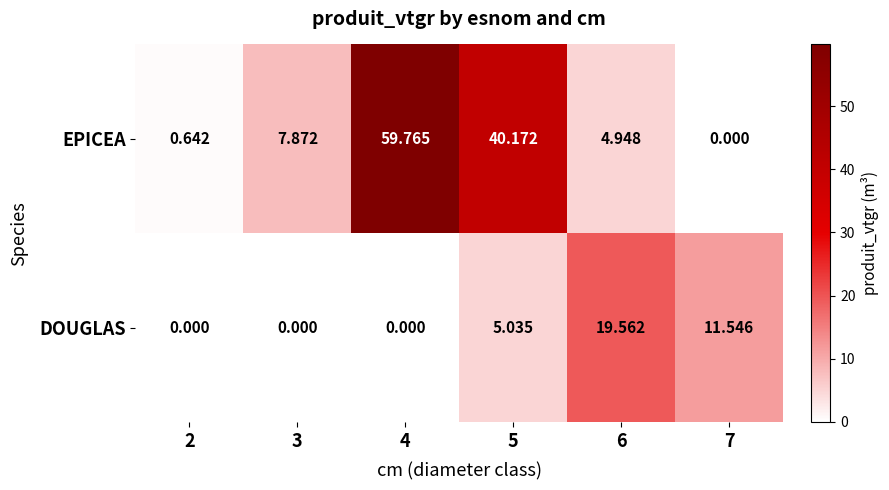

How many data points in DOUGLAS are above 5?

3